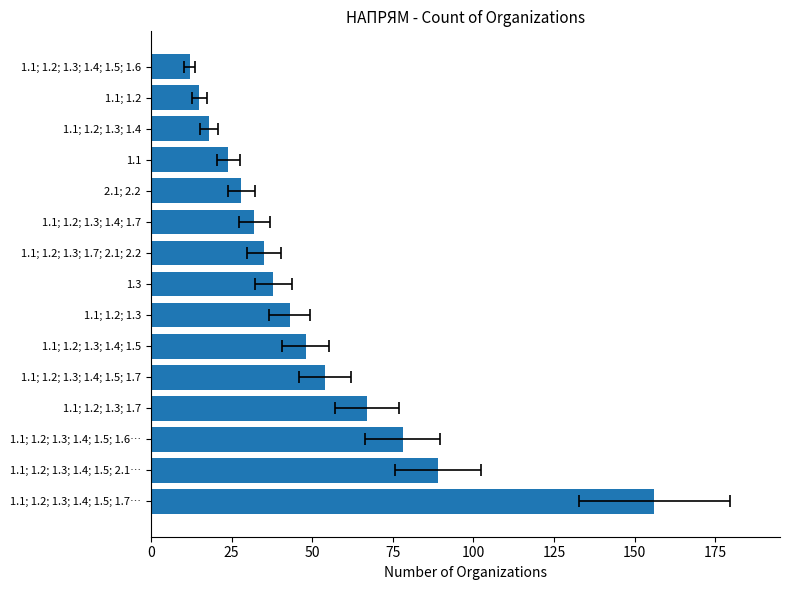

What is the sum of all values?

737